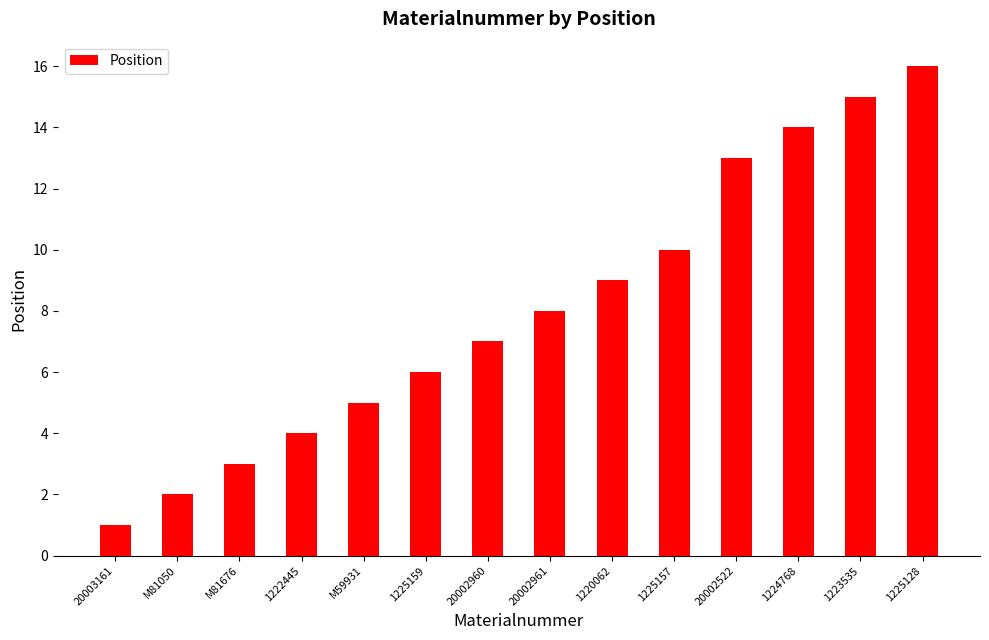

Approximately how many times larger is the value at 1222445 compared to M81676?

1.3